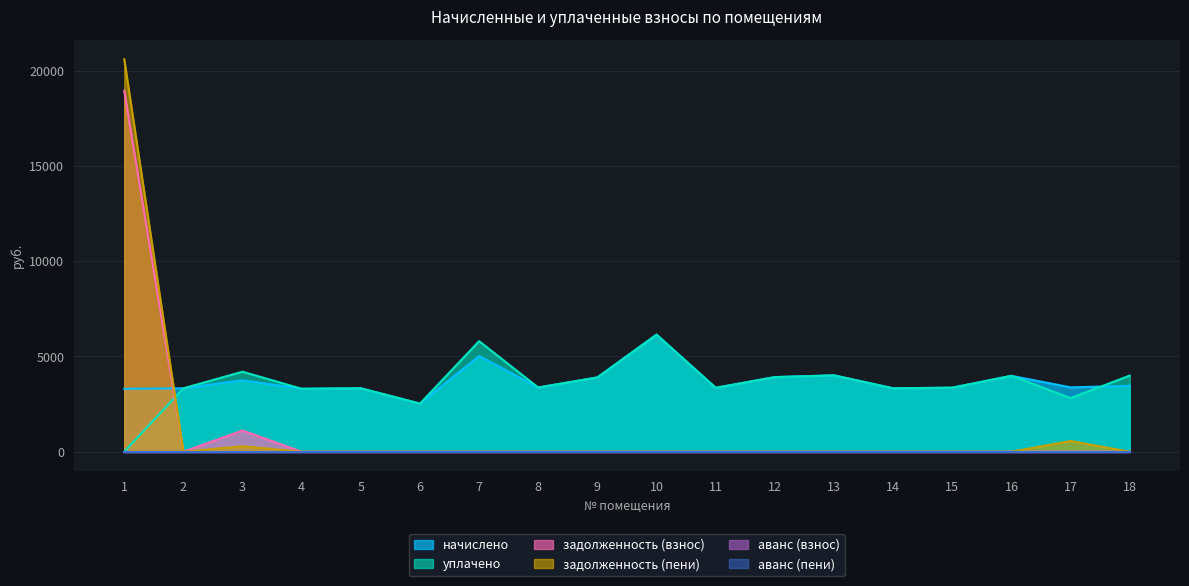

Count the number of categories in the chart.

18